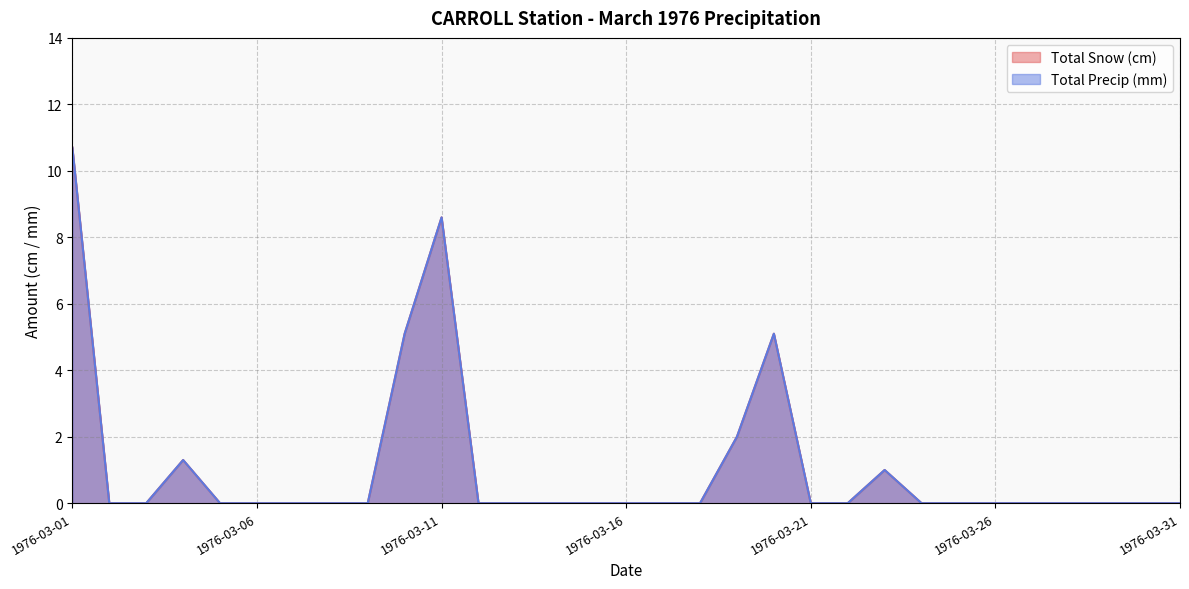

In Total Precip (mm), how many points are higher than both neighbors (excluding endpoints)?

4